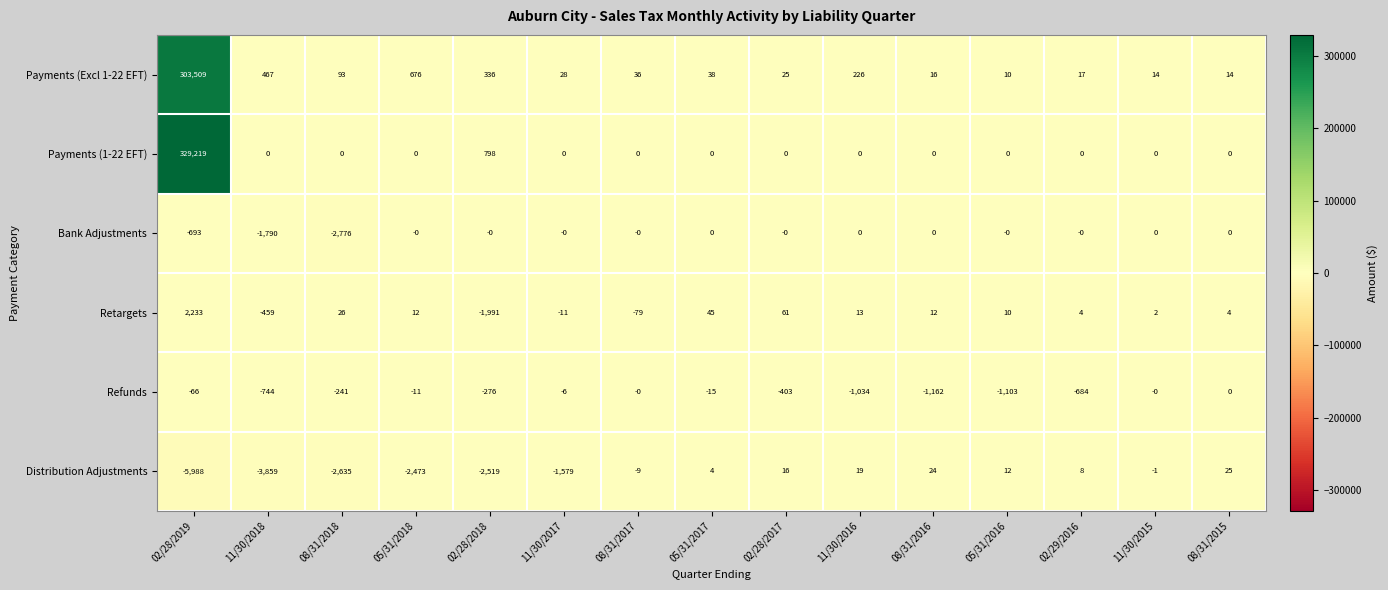

At which category does the chart reach its peak across all series?

02/28/2019